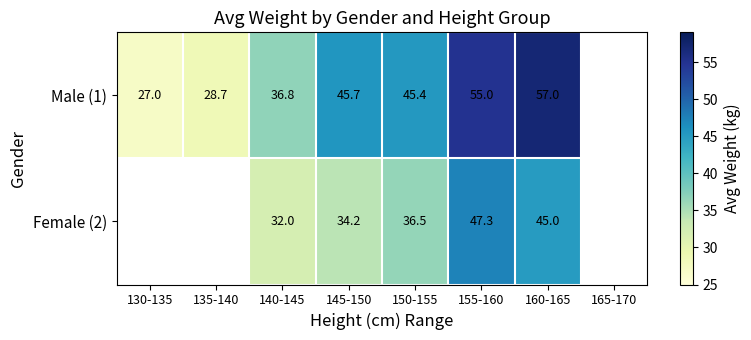

At 145-150, list the series in order from largest to smallest.

Male (1), Female (2)